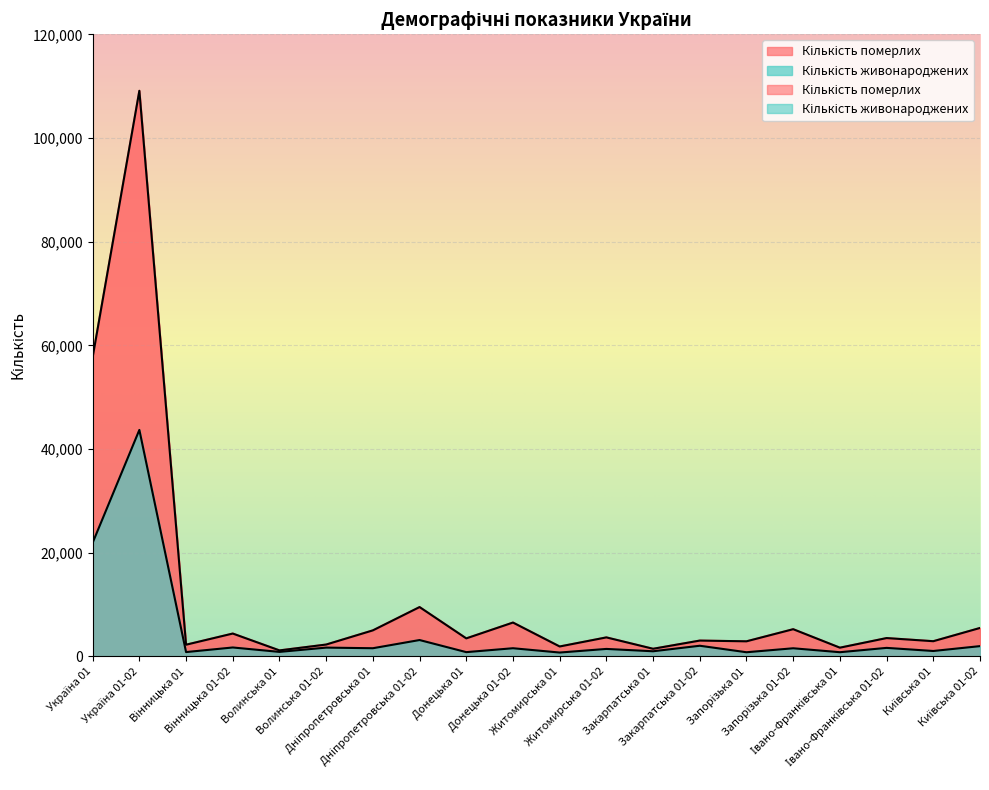

What is the highest value of the Кількість померлих series?

109112